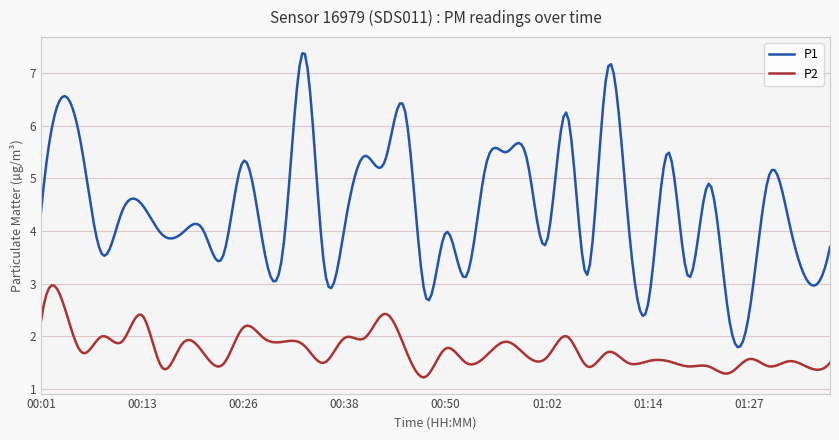

Which series has the widest spread of values?

P1